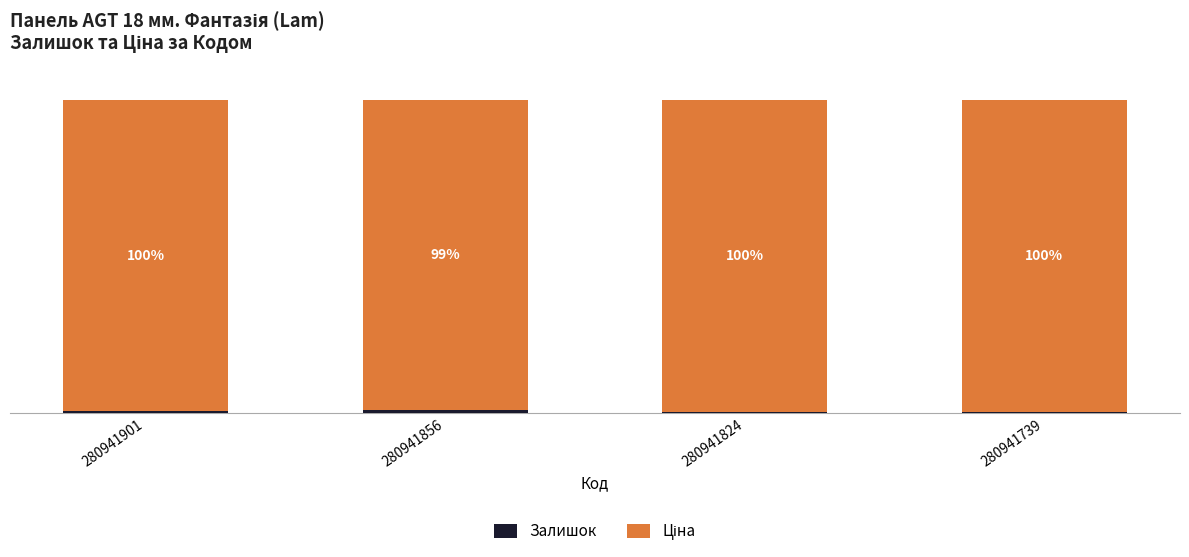

Which series has the widest spread of values?

Ціна